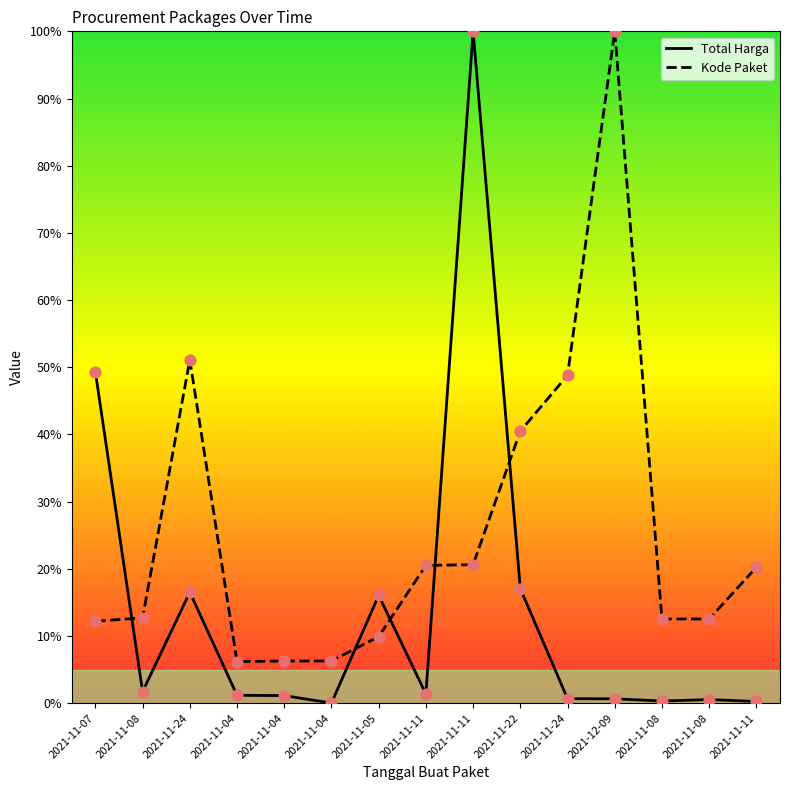

At which category is the sum across all series the highest?

2021-11-11